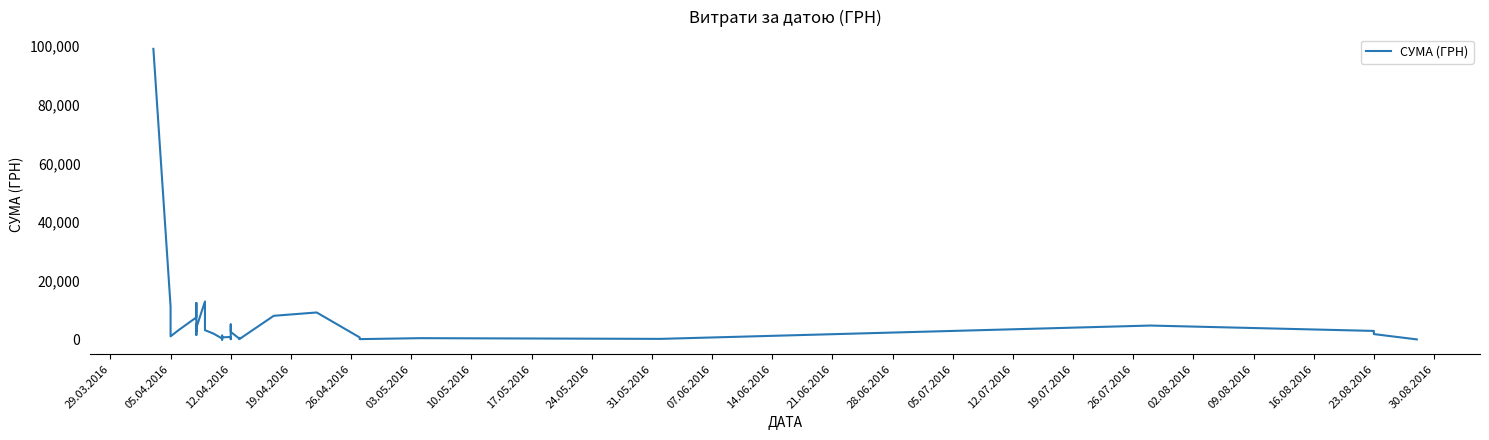

Is it true that the value at 26.04.2016 is 11225.6?

False